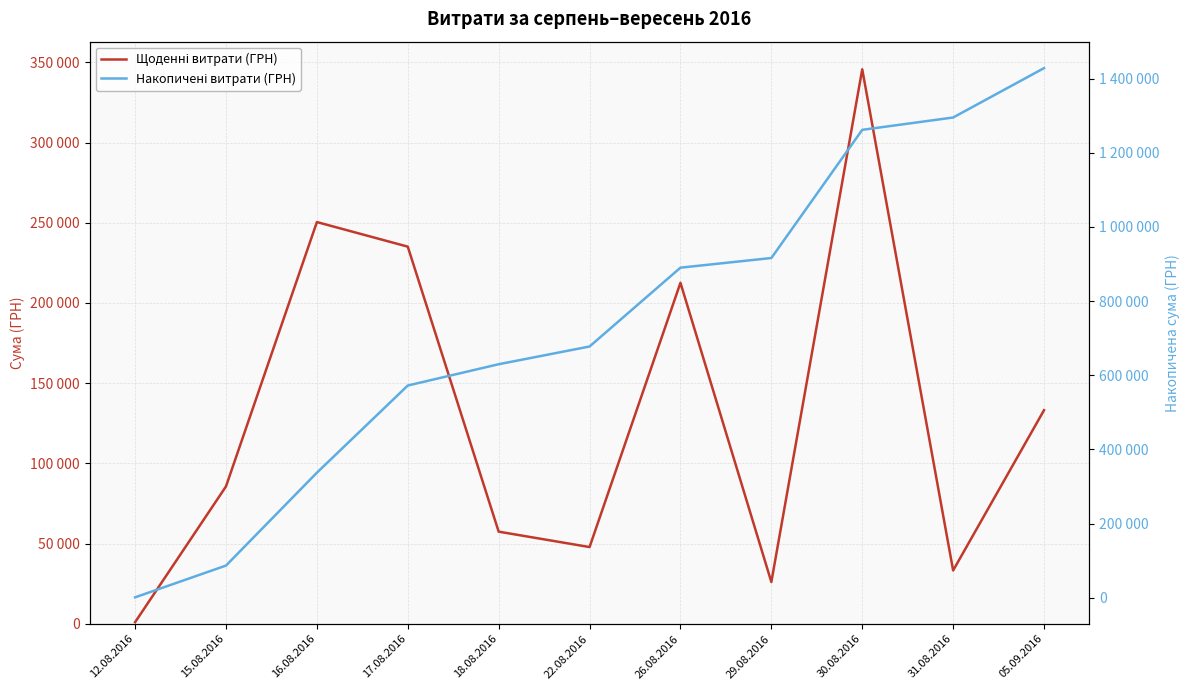

What is the sum of all Накопичені витрати (ГРН) values?

8095523.9